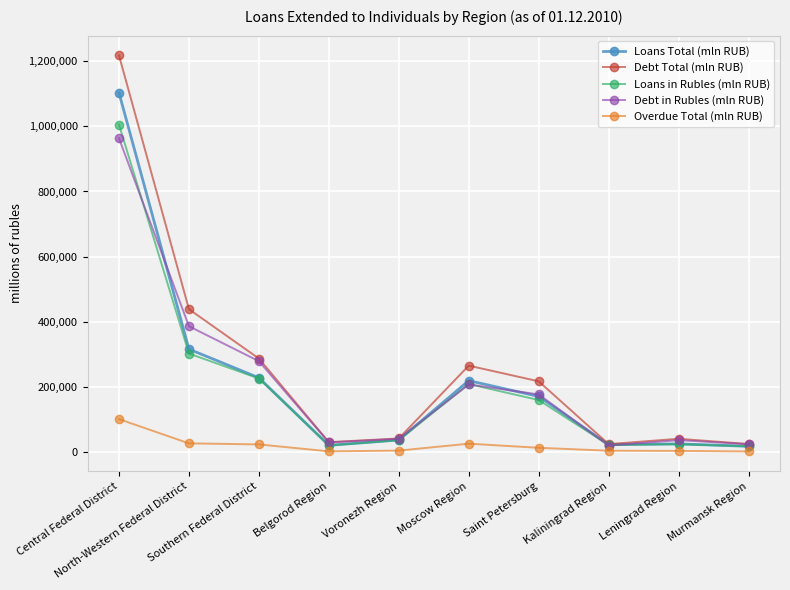

What is the total value across all series at Kaliningrad Region?

89069